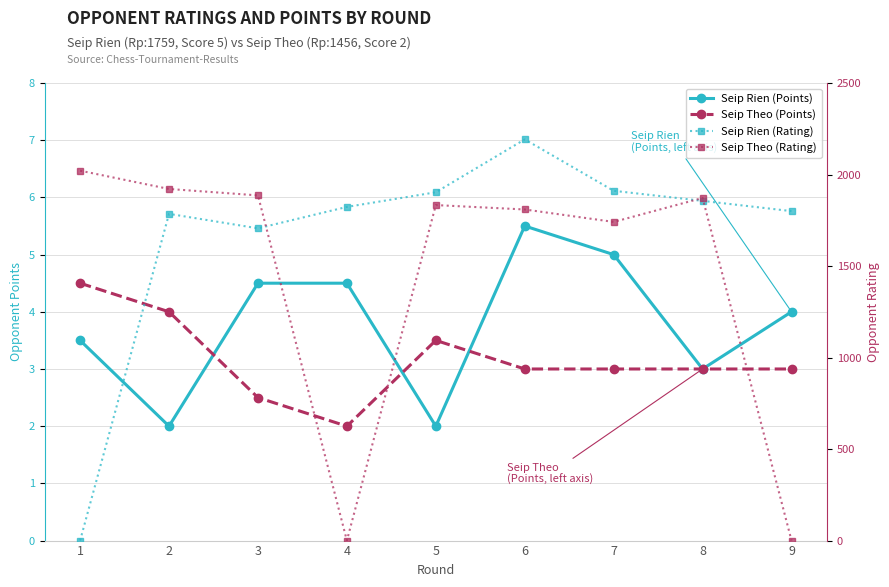

Where do Seip Rien (Points) and Seip Rien (Rating) first cross each other?

1 and 2